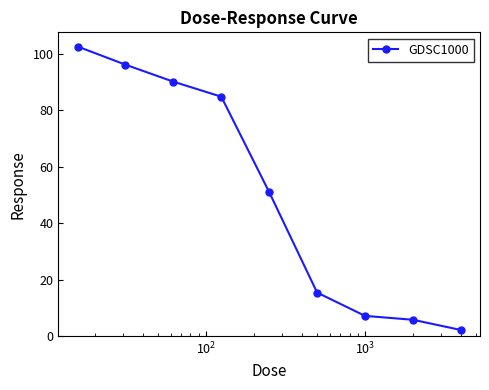

What is the maximum value shown in the chart?

102.5